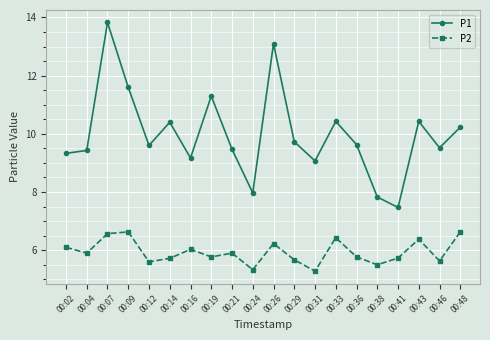

Is it true that P1 equals 2.8 at 00:36?

False